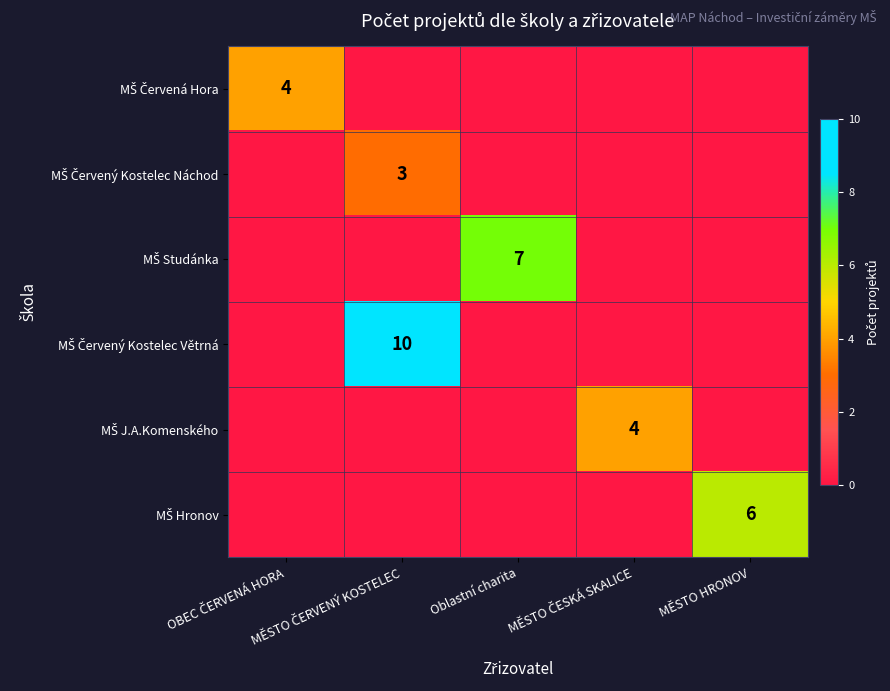

Rank the series at MĚSTO ČESKÁ SKALICE from highest to lowest value.

MŠ J.A.Komenského, MŠ Červená Hora, MŠ Červený Kostelec Náchod, MŠ Studánka, MŠ Červený Kostelec Větrná, MŠ Hronov